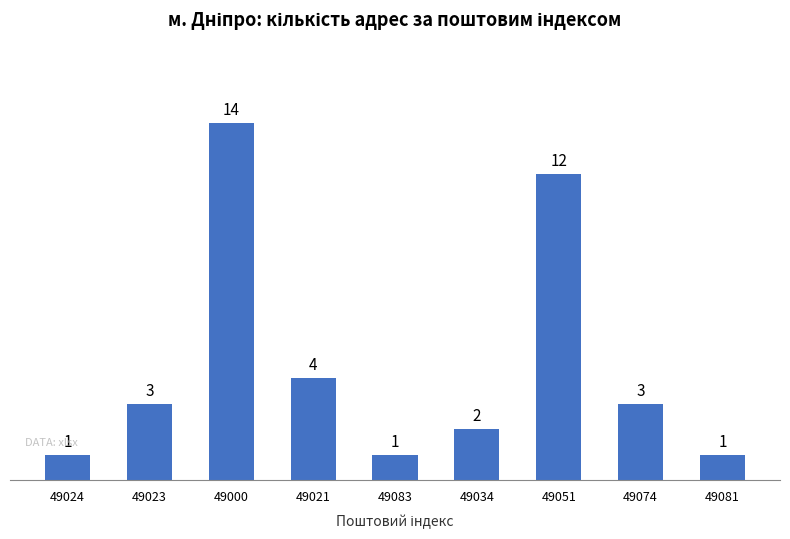

What is the change in value from 49051 to 49081?

-11